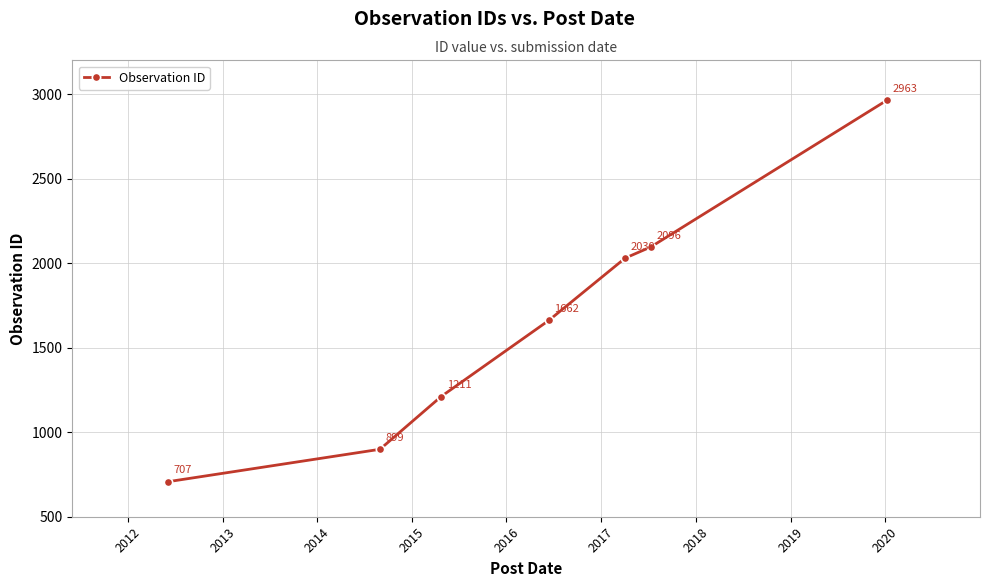

True or false: there are more than 0 points higher than both neighbors.

False